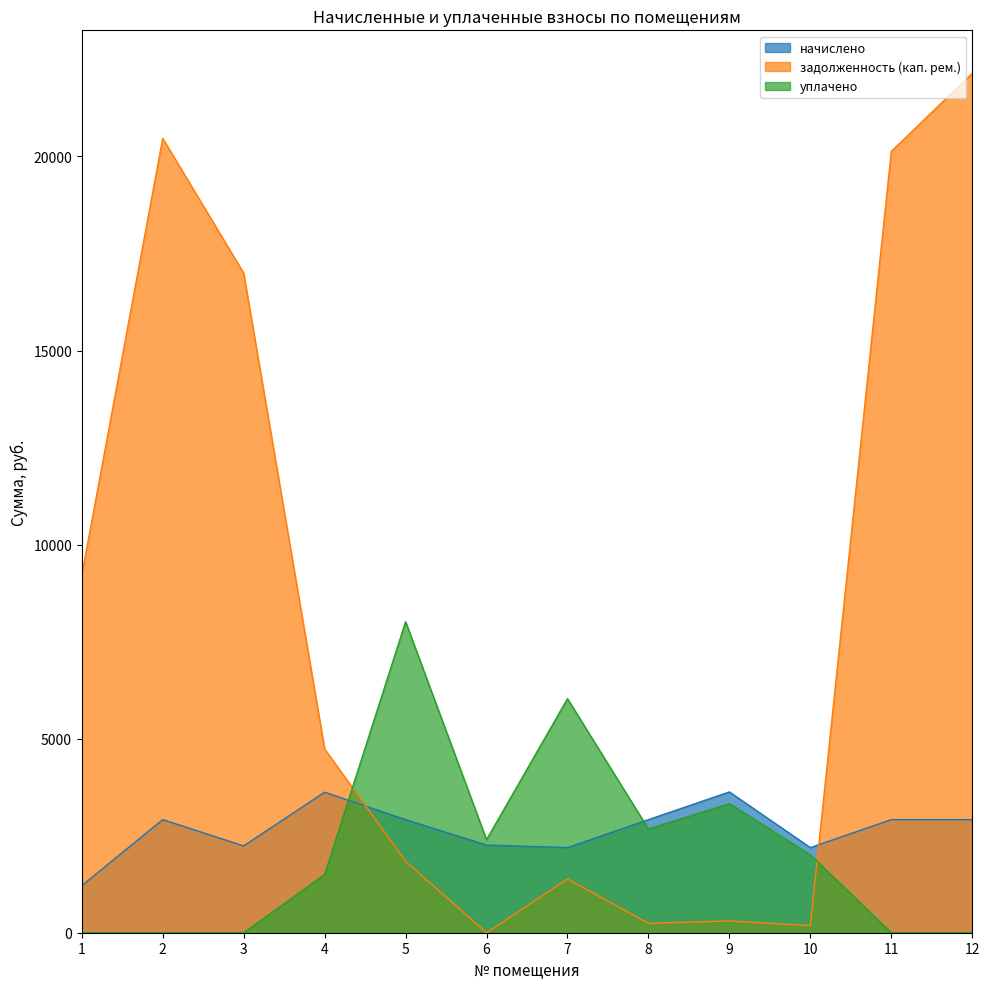

Where is начислено nearest to the value 2419?

6